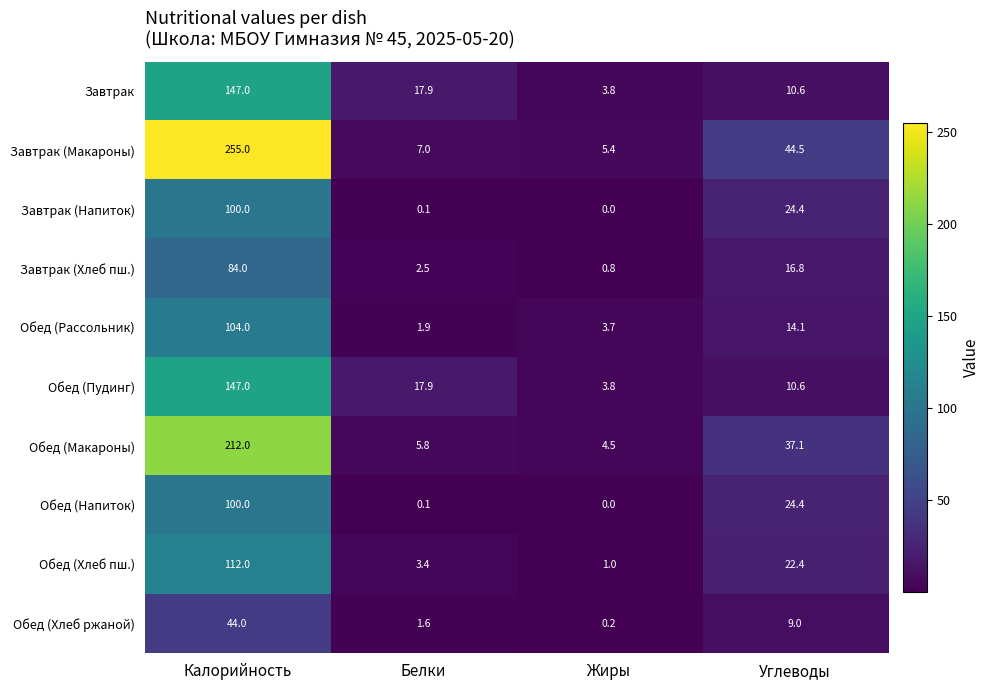

What is the sum of all Обед (Рассольник) values?

123.7